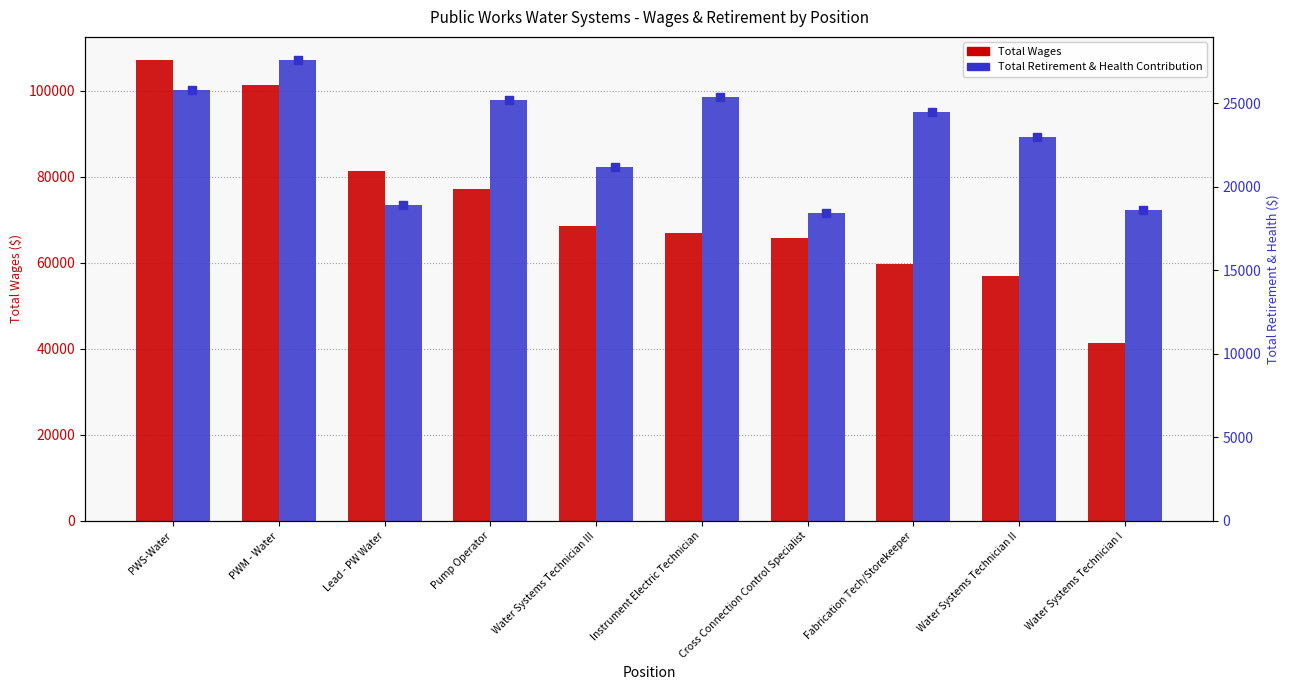

At how many categories does at least one series exceed 69742?

4